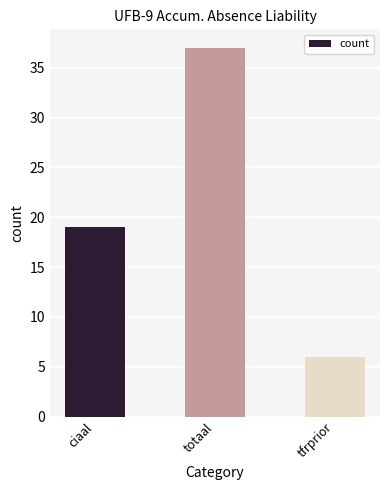

What is the sum of the values at ciaal and tfrprior?

25